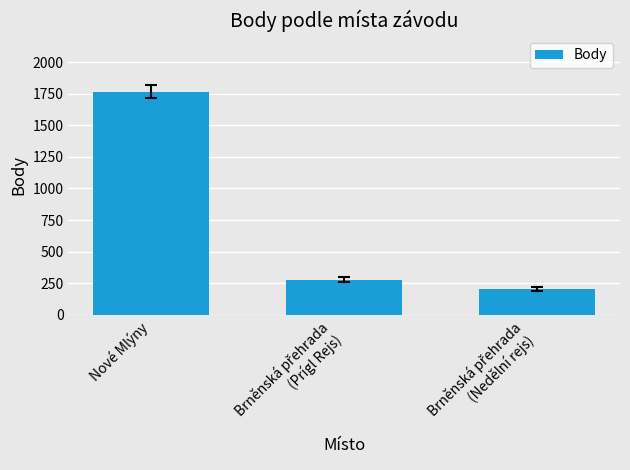

What is the difference between the second highest and minimum values?

75